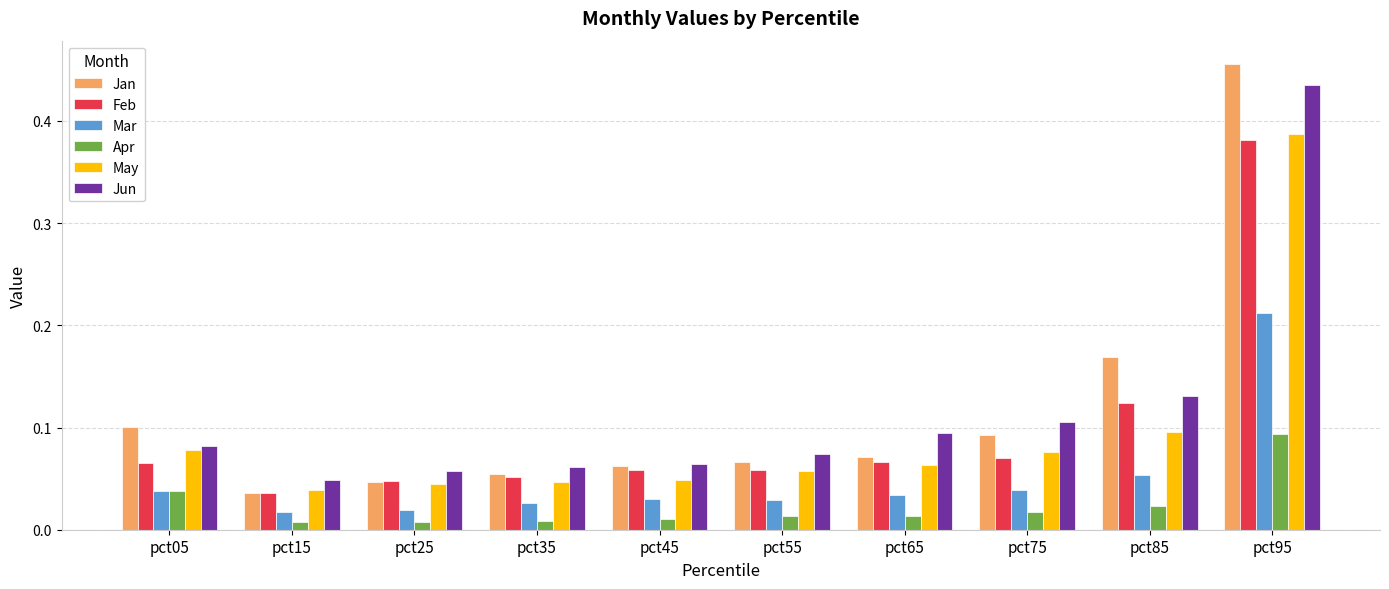

At how many categories does at least one series exceed 0?

10